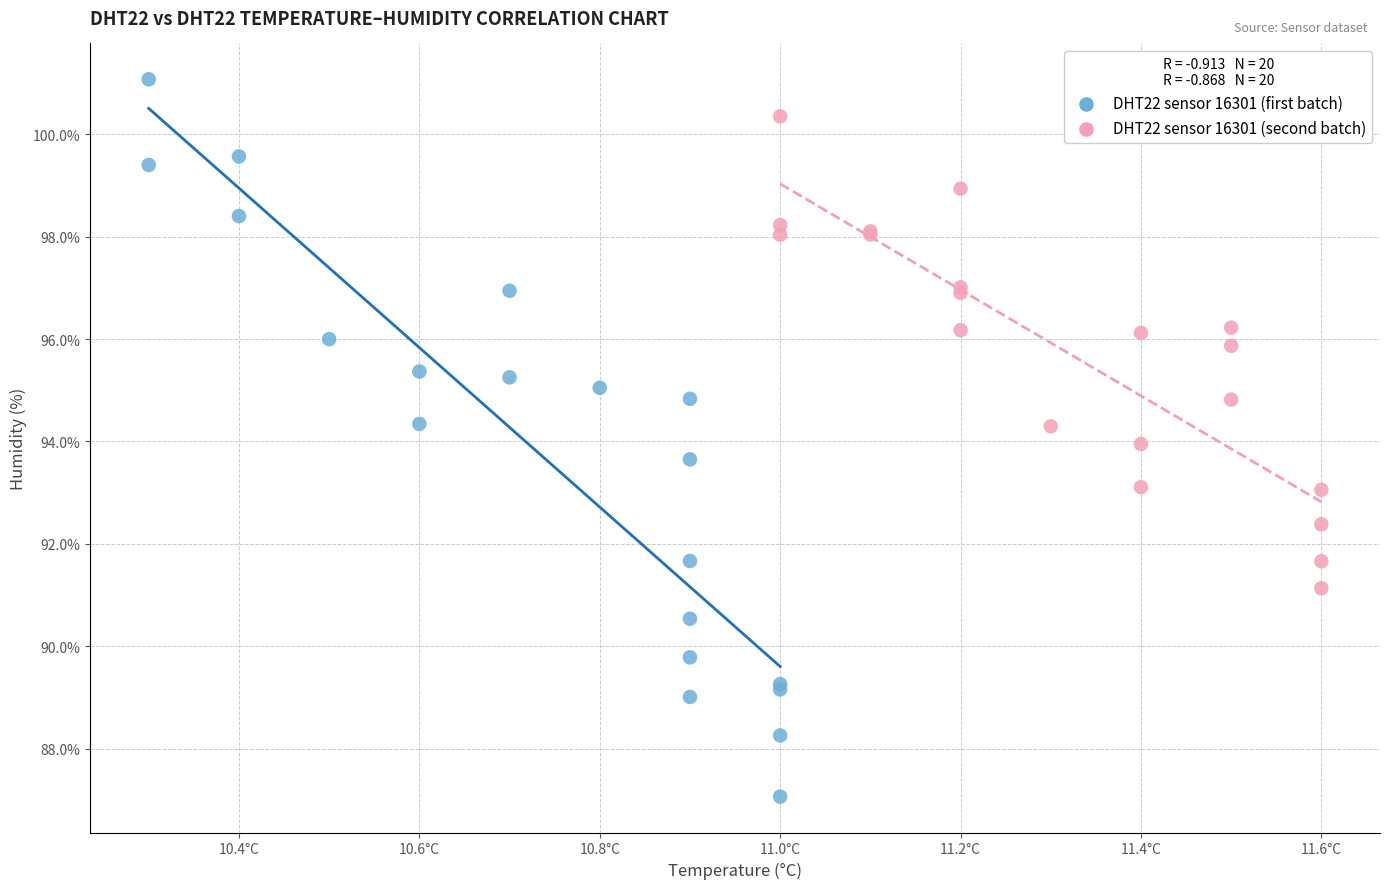

Which series contains the lowest Y value?

DHT22 sensor 16301 (first batch)